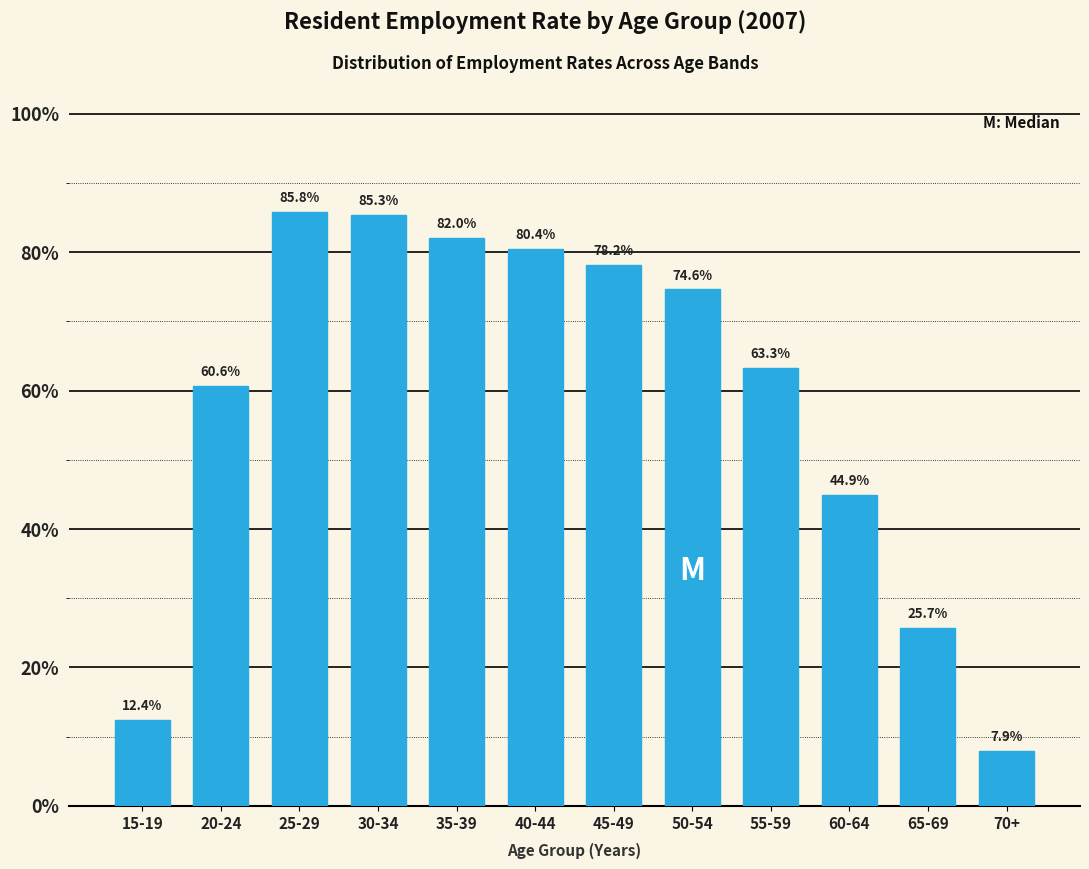

Reading left to right, list all the values displayed in this chart.

12.4	60.6	85.8	85.3	82.0	80.4	78.2	74.6	63.3	44.9	25.7	7.9